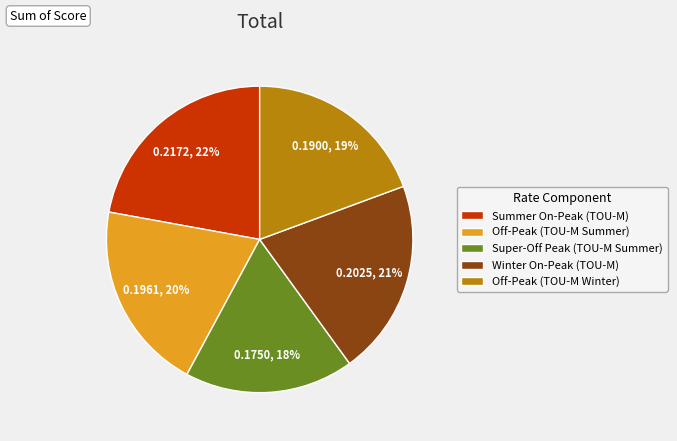

To the nearest percent, what portion does Summer On-Peak (TOU-M) represent?

22%